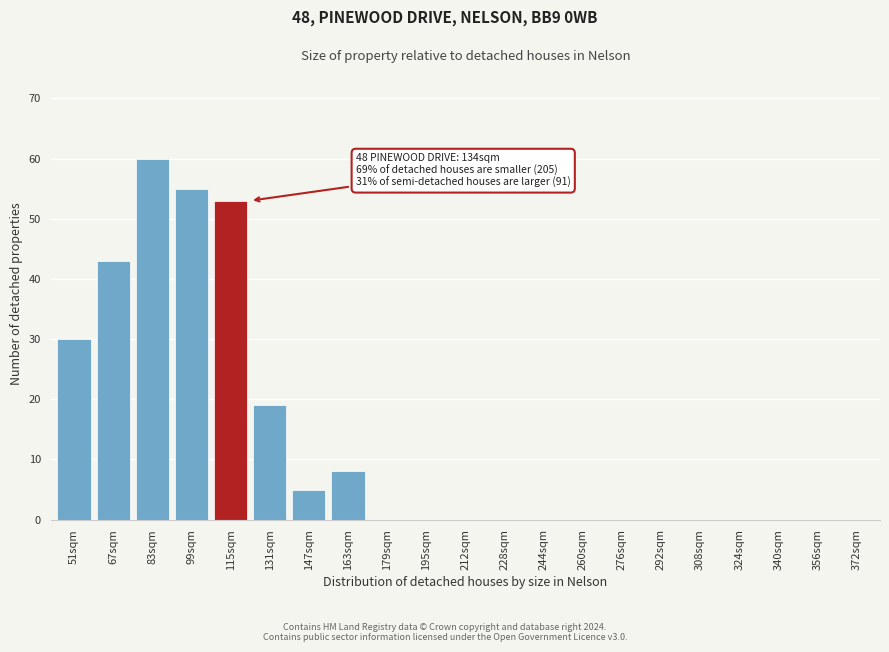

Reading left to right, what are all the values shown in this chart?

51sqm=30	67sqm=43	83sqm=60	99sqm=55	115sqm=53	131sqm=19	147sqm=5	163sqm=8	179sqm=0	195sqm=0	212sqm=0	228sqm=0	244sqm=0	260sqm=0	276sqm=0	292sqm=0	308sqm=0	324sqm=0	340sqm=0	356sqm=0	372sqm=0